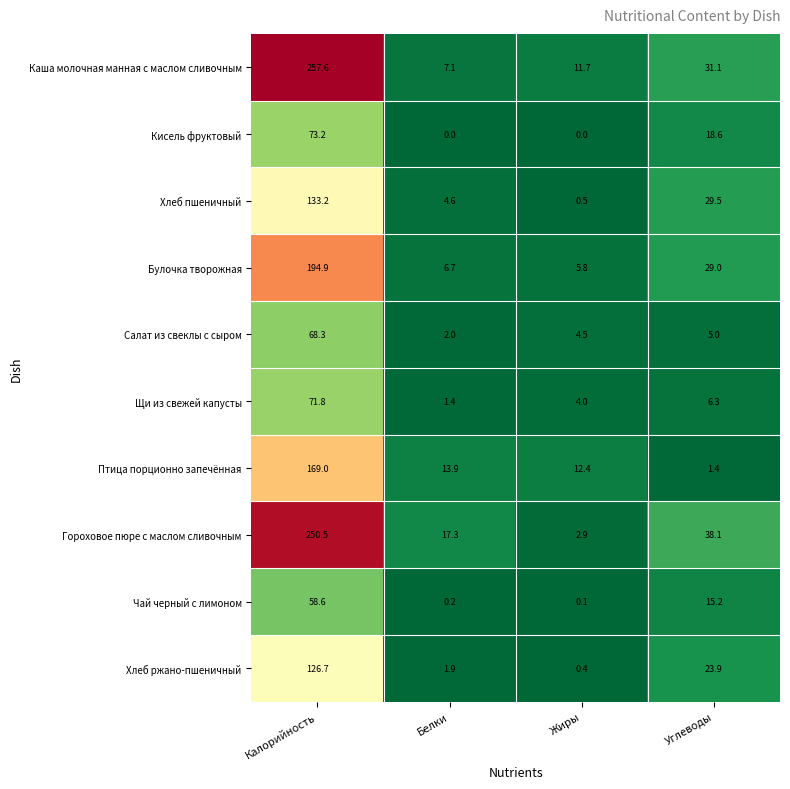

What is the maximum value shown in the chart?

257.6